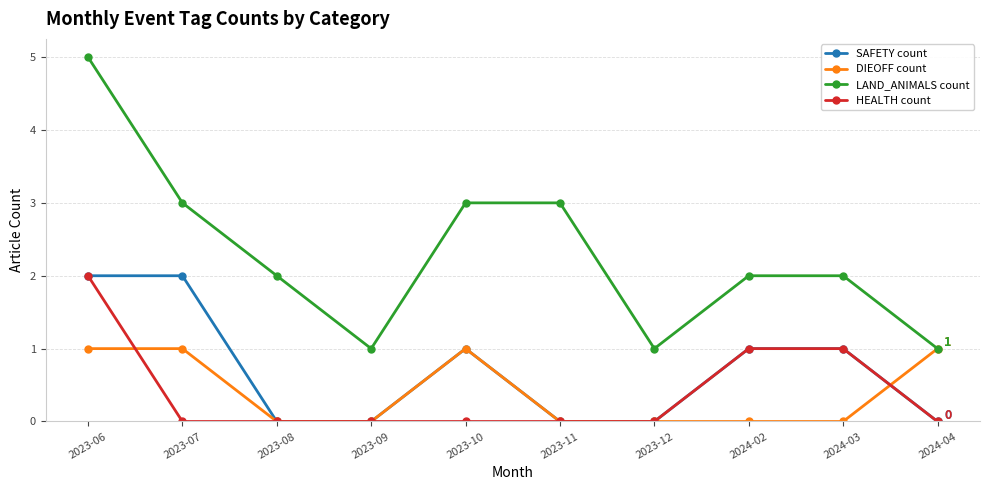

At which label does LAND_ANIMALS count first exceed 2?

2023-06